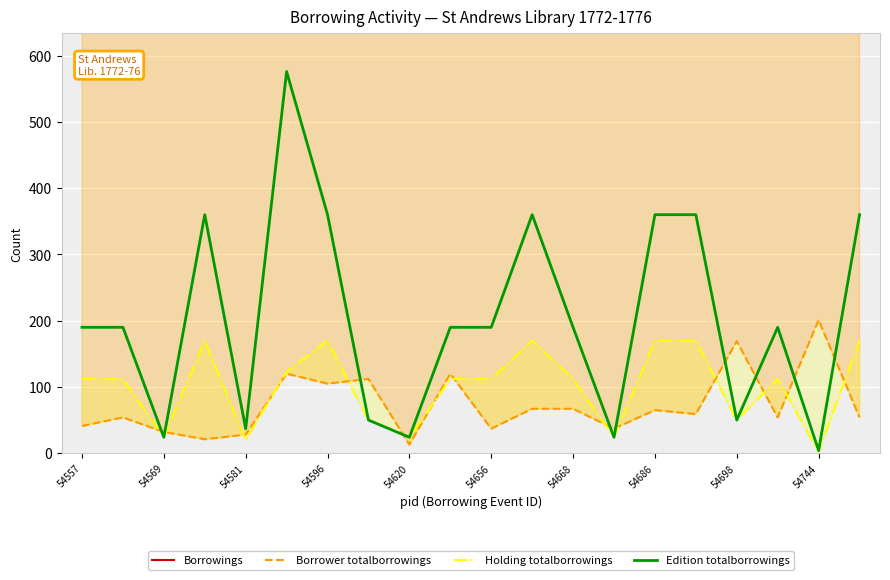

The Edition totalborrowings series shows 306 at 54668. True or false?

False